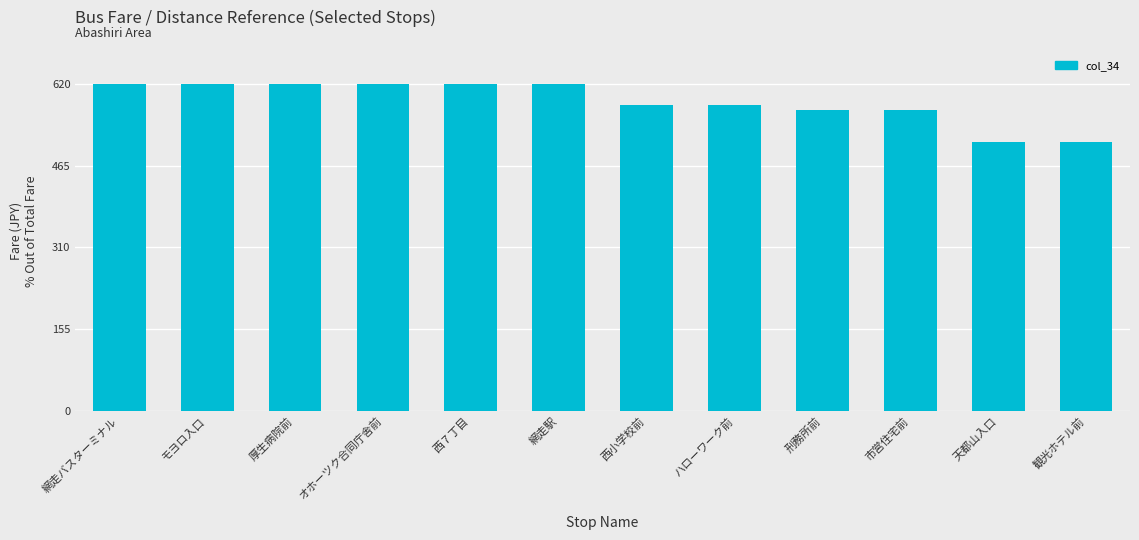

Approximately how many times larger is the value at 刑務所前 compared to 天都山入口?

1.1